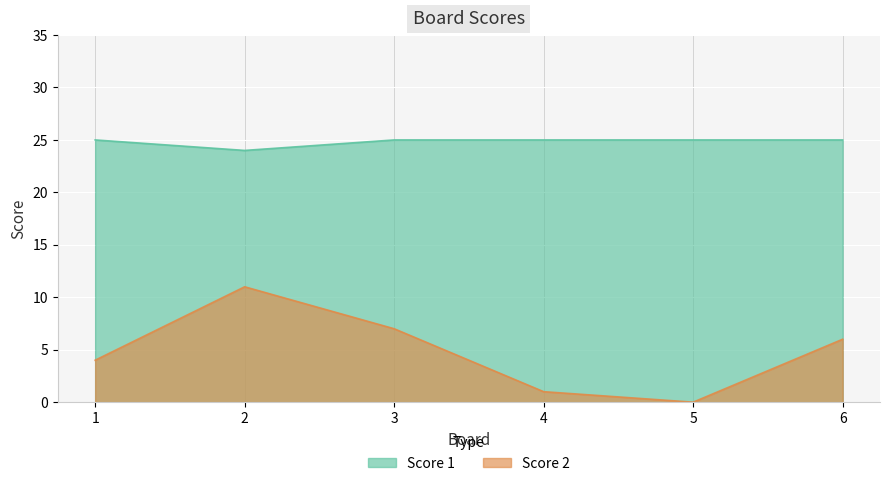

At which category does the chart reach its minimum across all series?

5